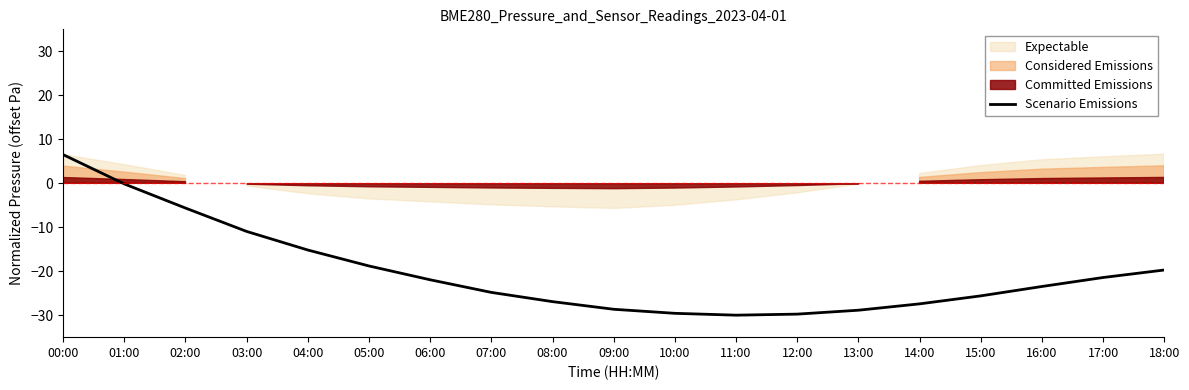

What is the smallest value displayed?

-30.0